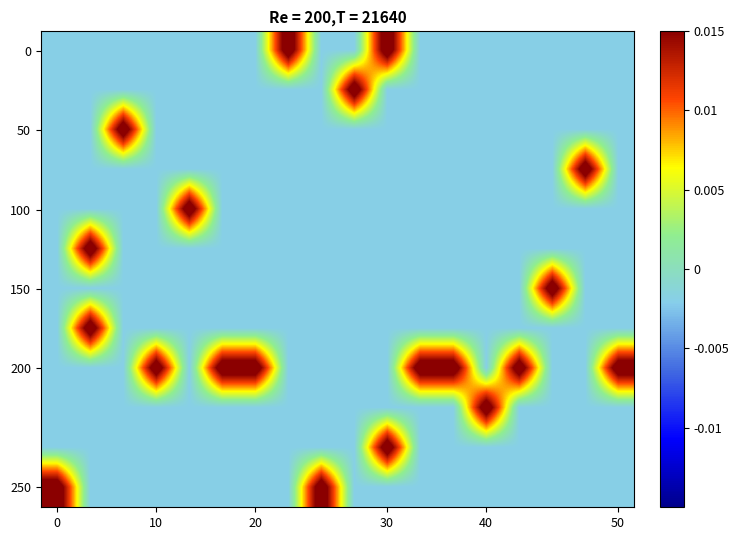

At which category does the chart reach its peak across all series?

7